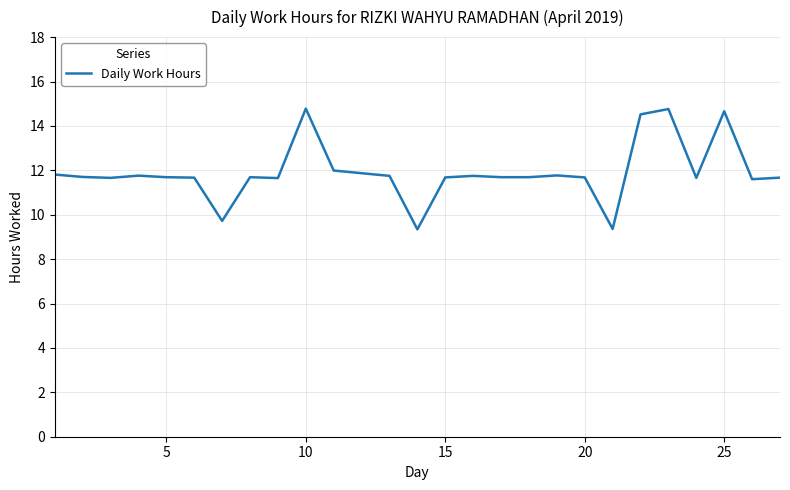

What is the greatest value displayed?

14.8